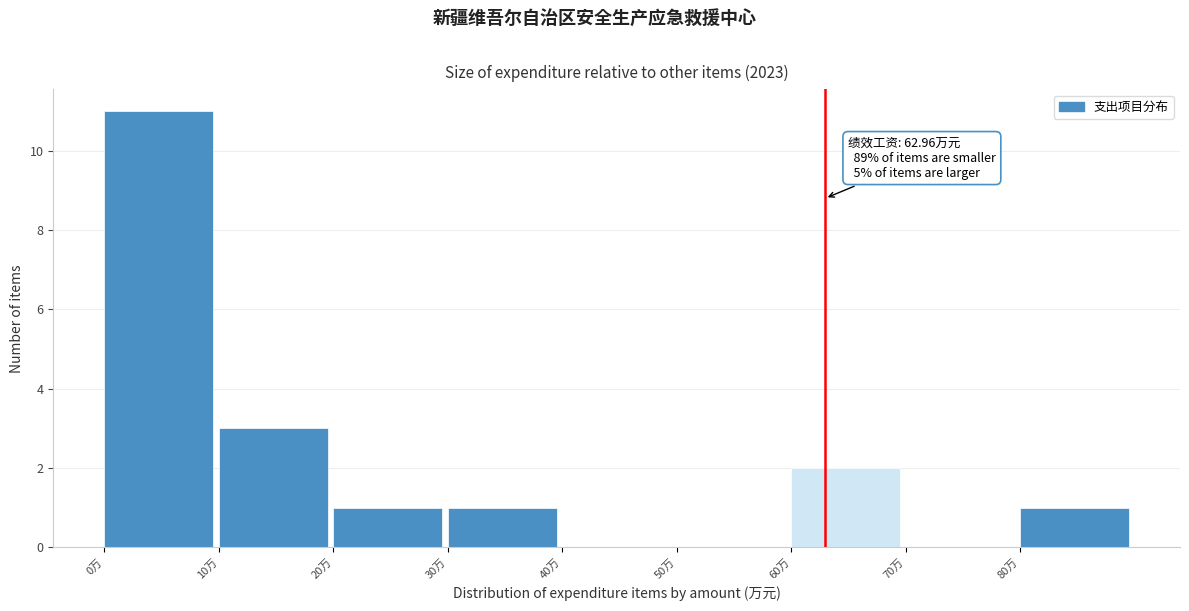

Which range on the x-axis has the tallest bar?

0 to 10